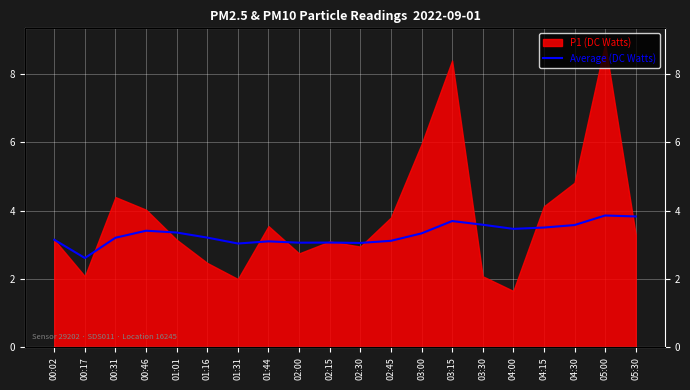

True or false: the data has more than 0 interior local peaks.

True